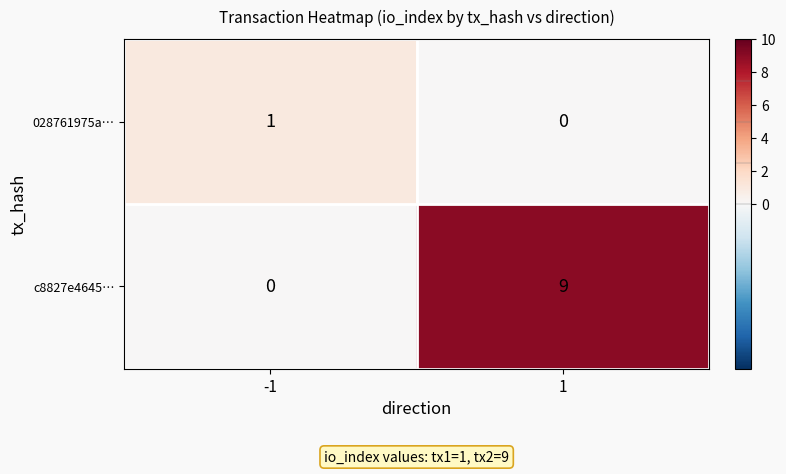

Reading left to right, list all the values displayed in this chart.

028761975a…: 1	0
c8827e4645…: 0	9